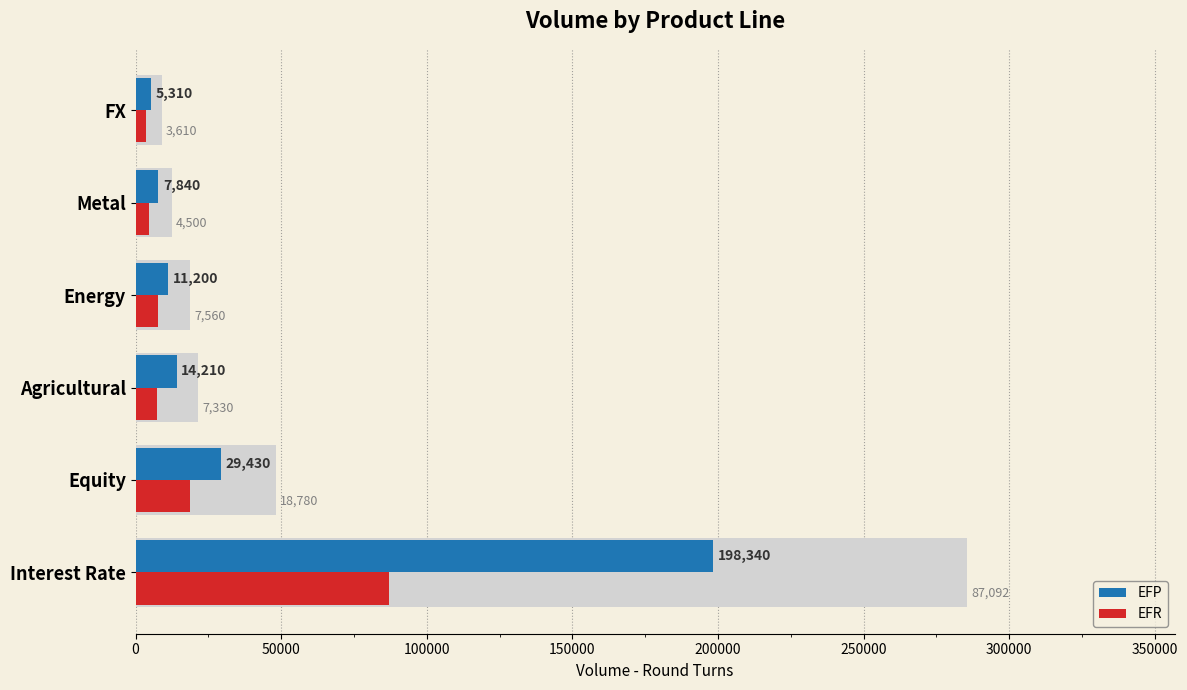

Between Energy and Metal, which series saw the biggest shift?

EFP